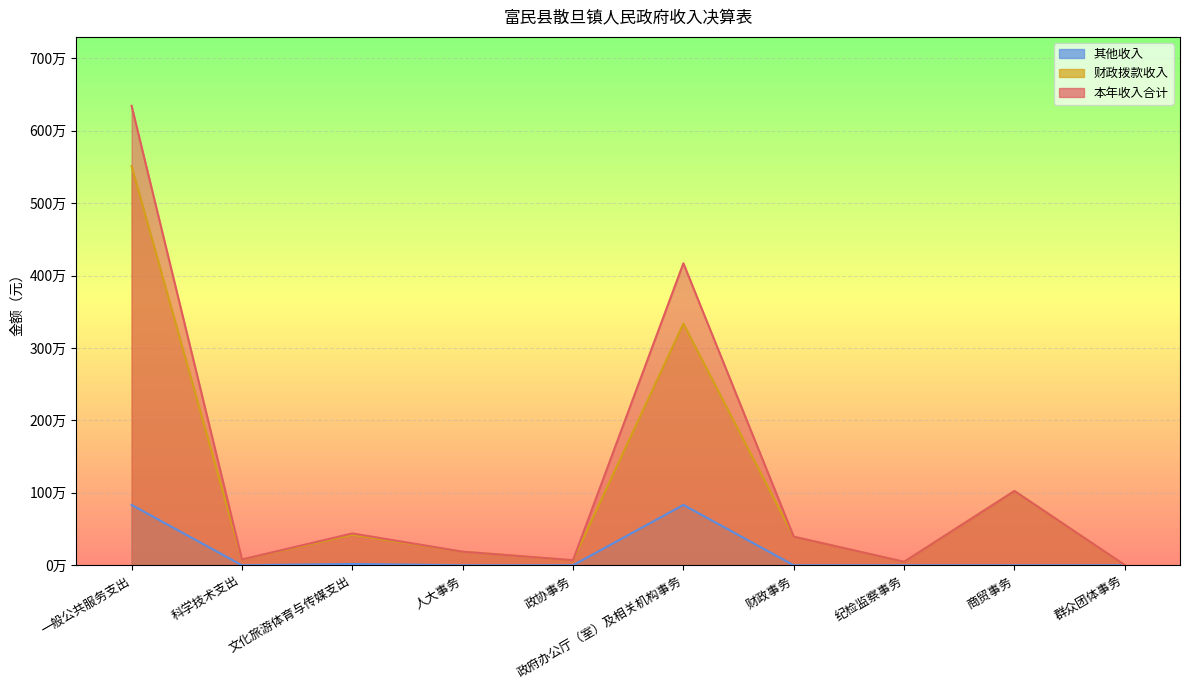

True or false: 其他收入 has a value of 0.0 at 群众团体事务.

True